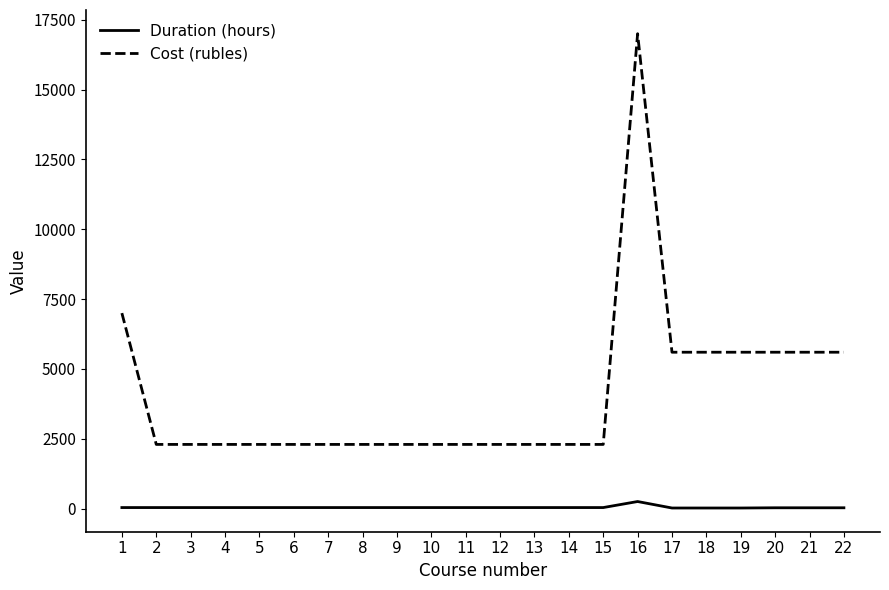

List the series in order of their peak value, lowest first.

Duration (hours), Cost (rubles)